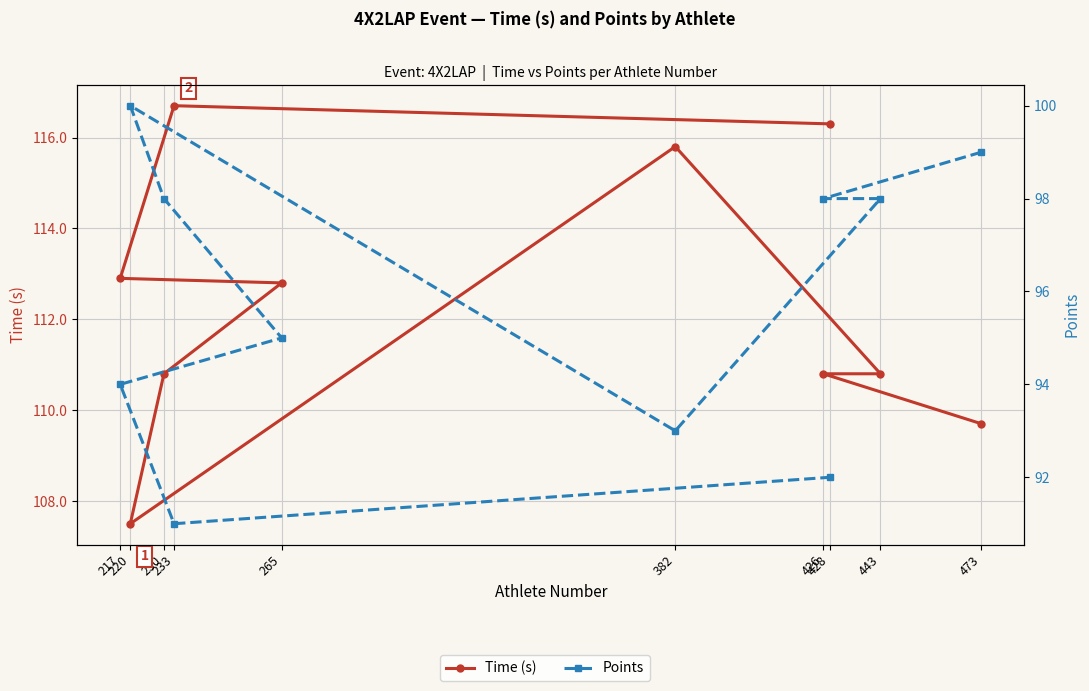

What is the minimum value for Points?

91.0